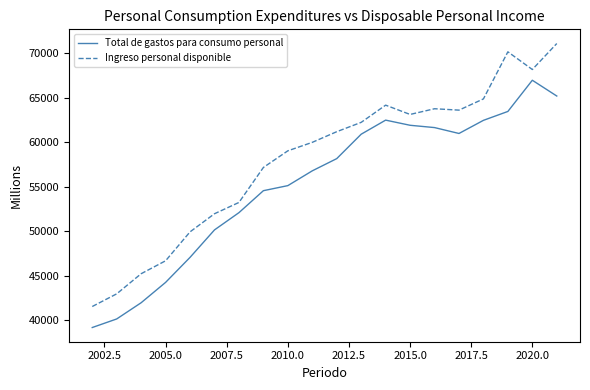

True or false: Ingreso personal disponible and Total de gastos para consumo personal cross at least once.

False